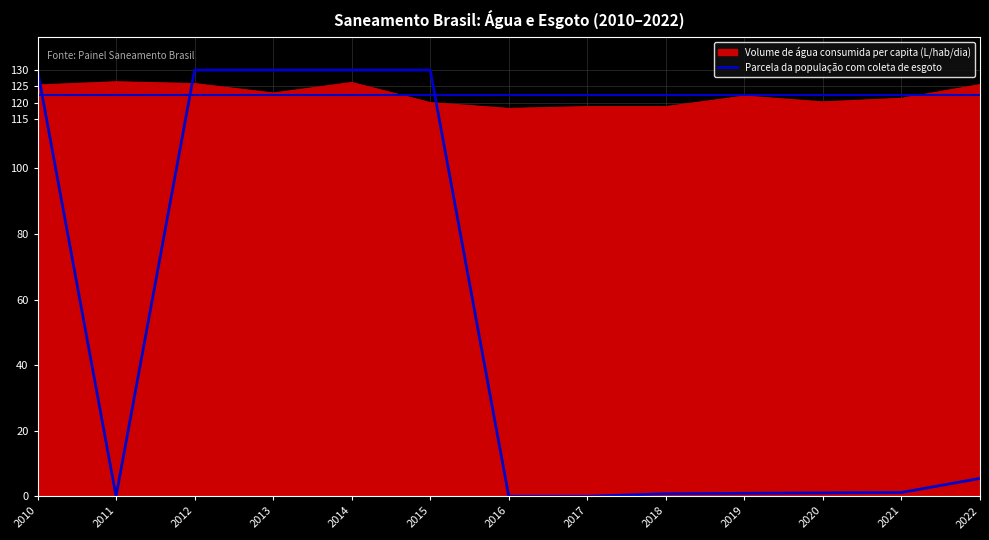

At 2016, list the series in order from smallest to largest.

Parcela da população com coleta de esgoto, Volume de água consumida per capita (L/hab/dia)